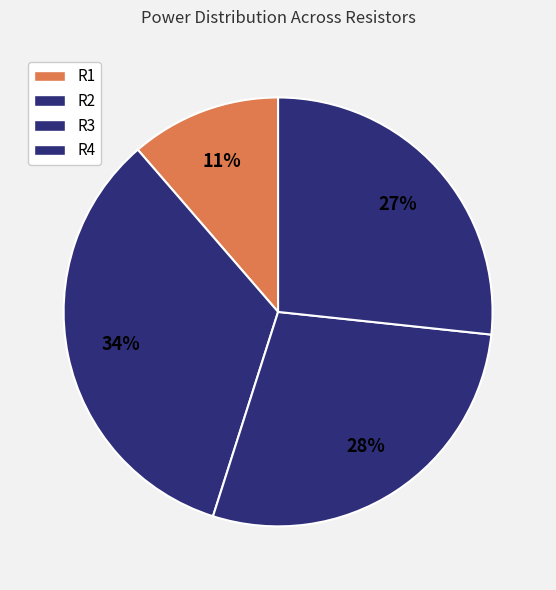

Rank the categories by value from lowest to highest.

R1, R4, R3, R2